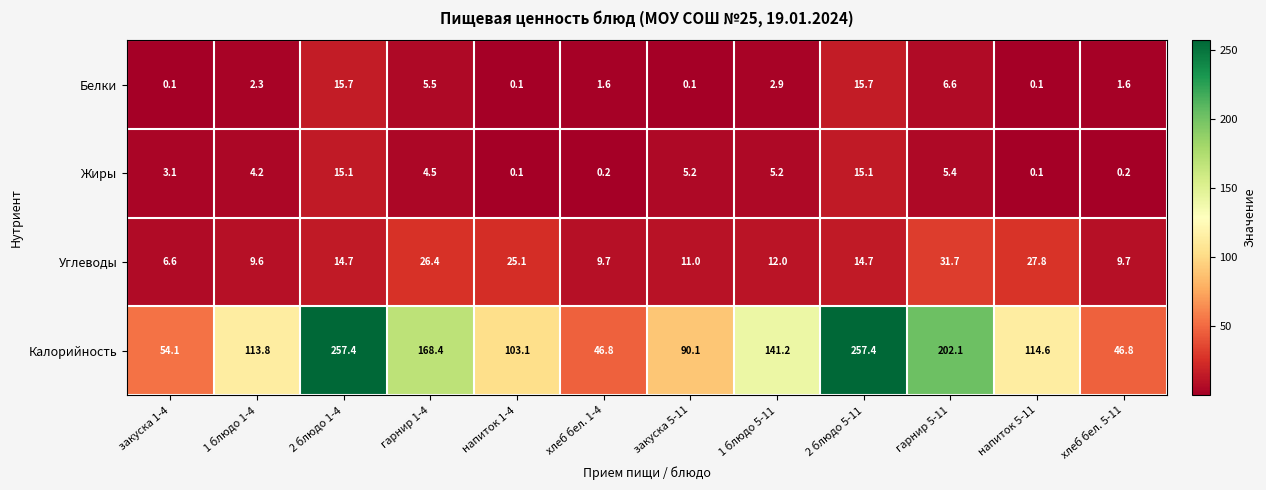

Rank the series by their maximum value, from highest to lowest.

Калорийность, Углеводы, Белки, Жиры